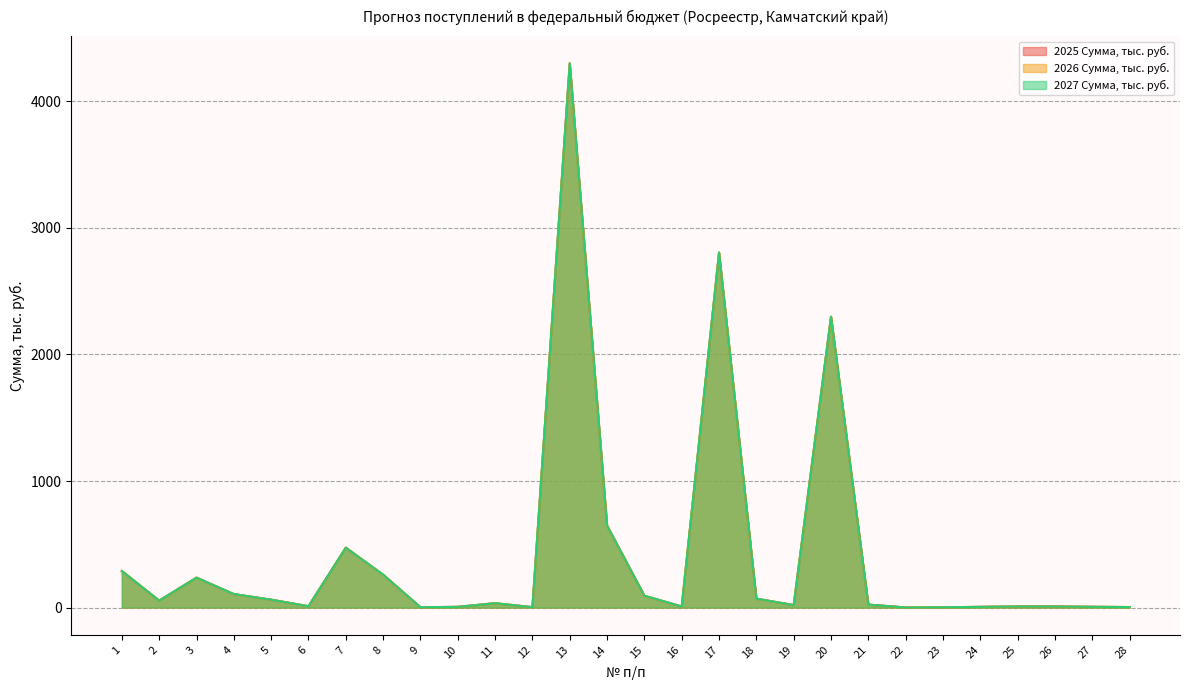

List the series in order of their peak value, lowest first.

2025 Сумма, тыс. руб., 2026 Сумма, тыс. руб., 2027 Сумма, тыс. руб.